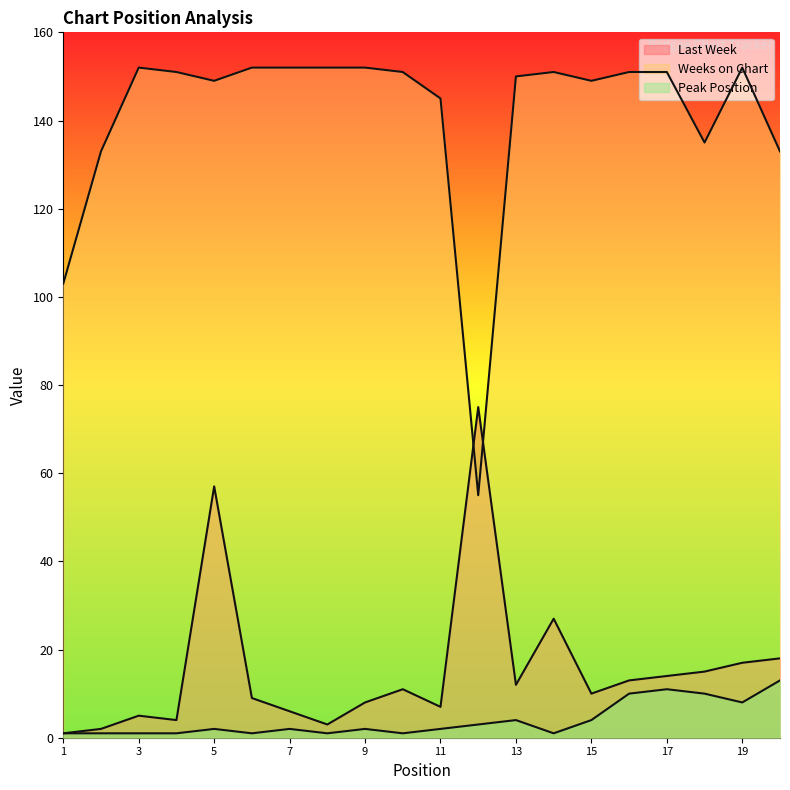

What is the value of the Weeks on Chart point at the 7th from the left?

152